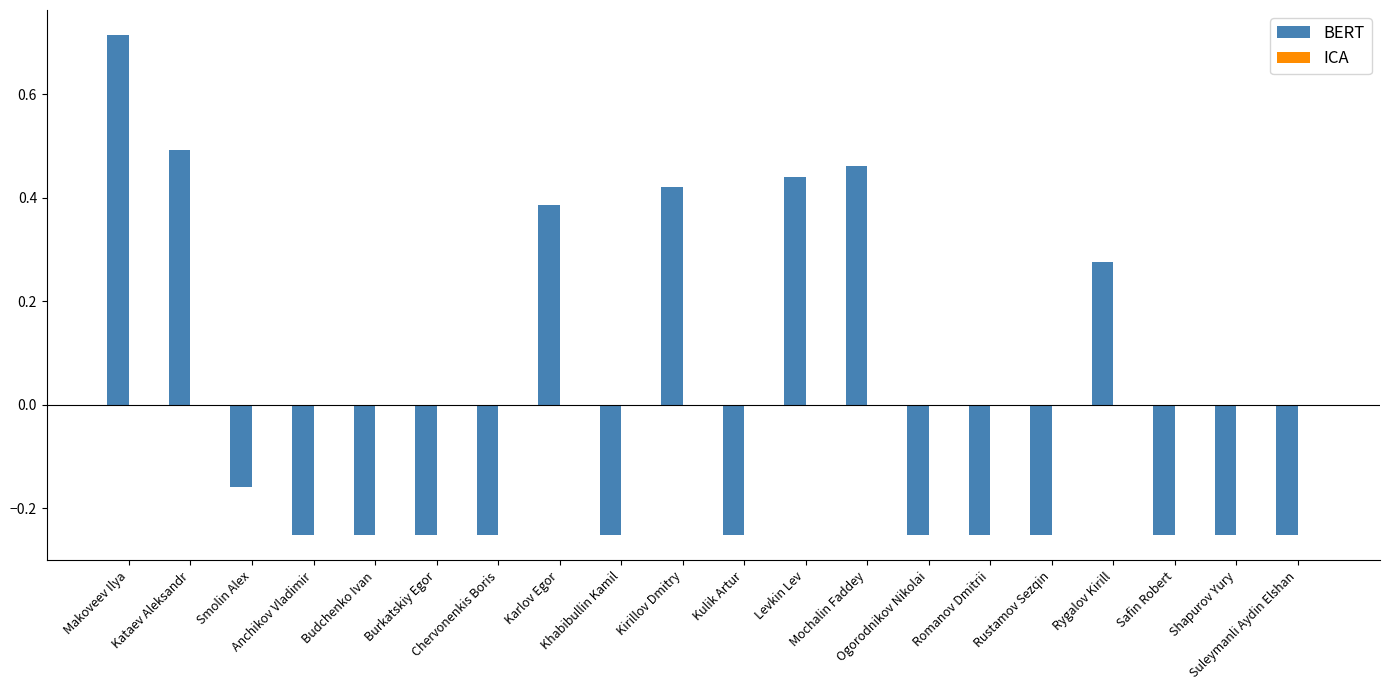

Count the values in the range 0 to 1.

7